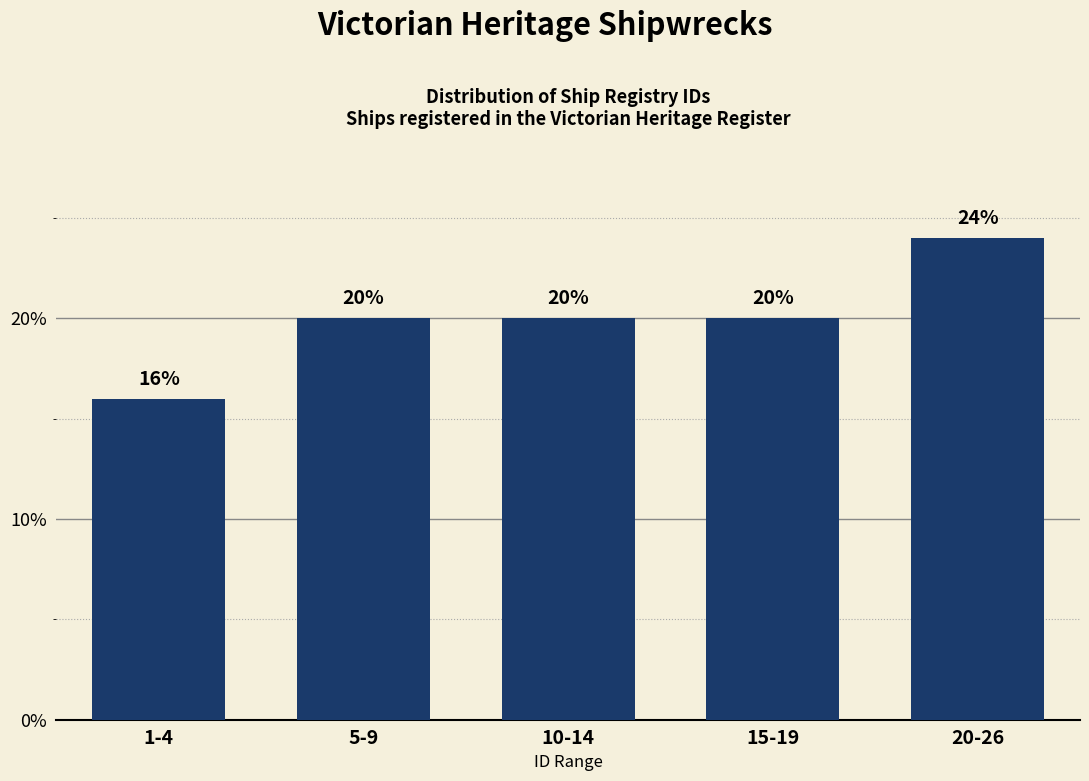

Reading right to left, transcribe all the data shown in this chart.

20-26=24	15-19=20	10-14=20	5-9=20	1-4=16